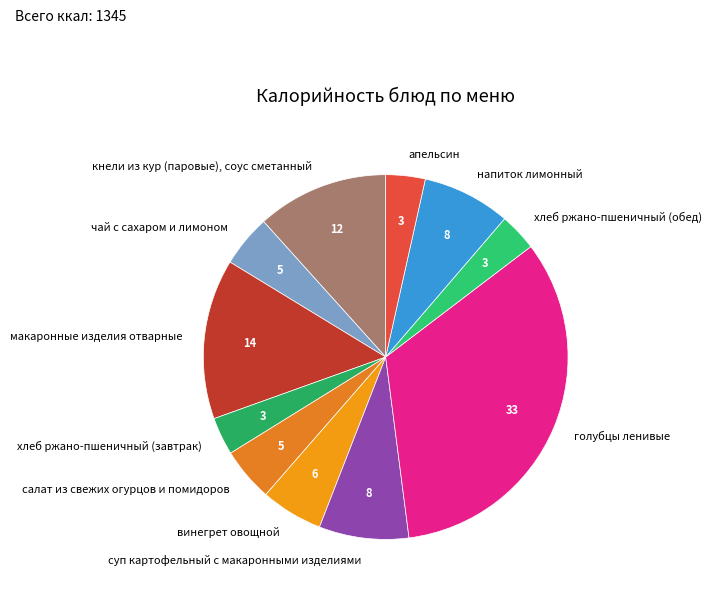

Count the number of slices in the pie.

11